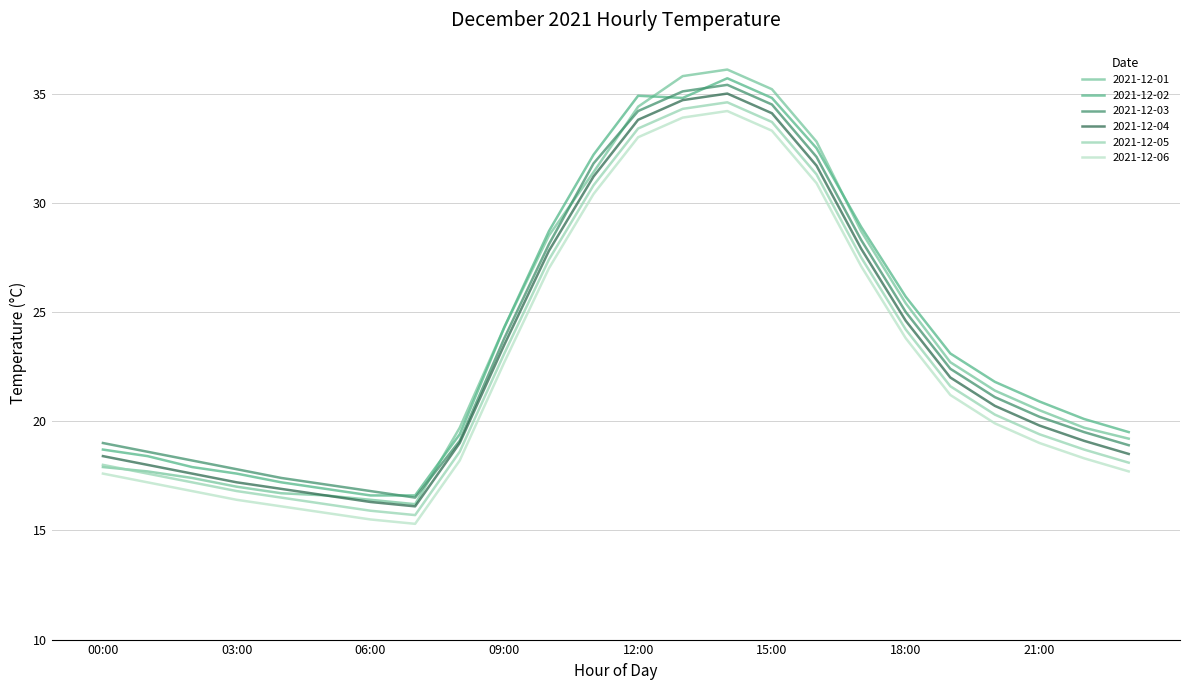

Which series has the widest spread of values?

2021-12-01